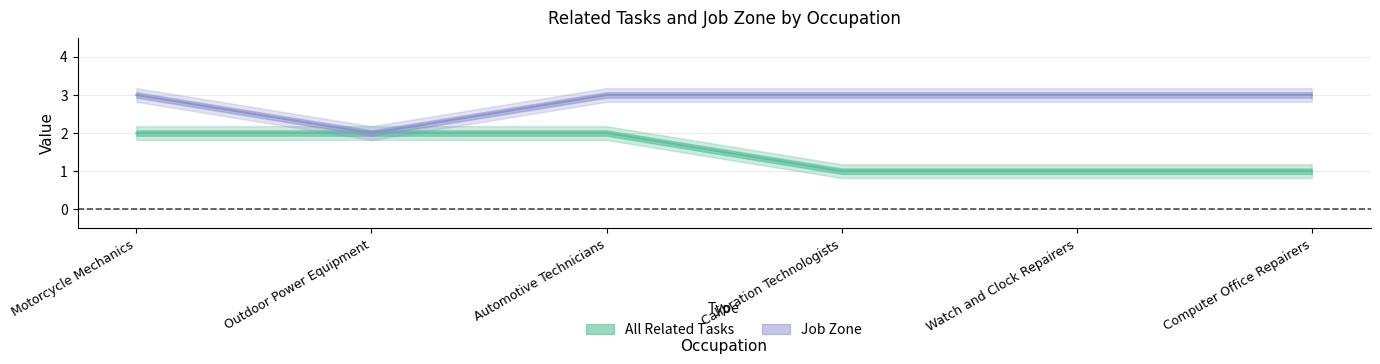

Reading right to left, transcribe all the data shown in this chart.

All Related Tasks: Computer Office Repairers=1	Watch and Clock Repairers=1	Calibration Technologists=1	Automotive Technicians=2	Outdoor Power Equipment=2	Motorcycle Mechanics=2
Job Zone: Computer Office Repairers=3	Watch and Clock Repairers=3	Calibration Technologists=3	Automotive Technicians=3	Outdoor Power Equipment=2	Motorcycle Mechanics=3